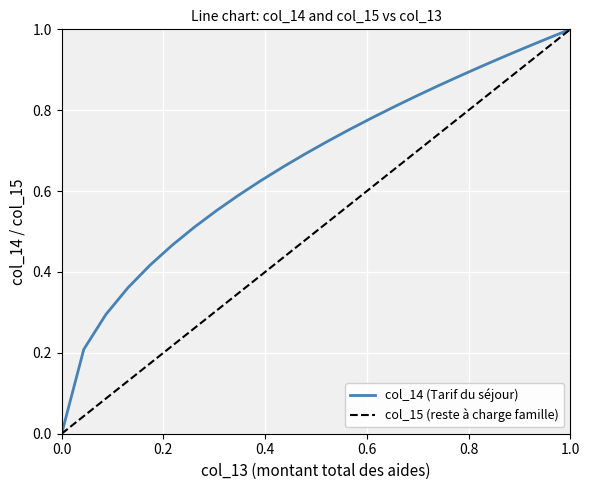

Which series has the largest total across all categories?

col_14 (Tarif du séjour)